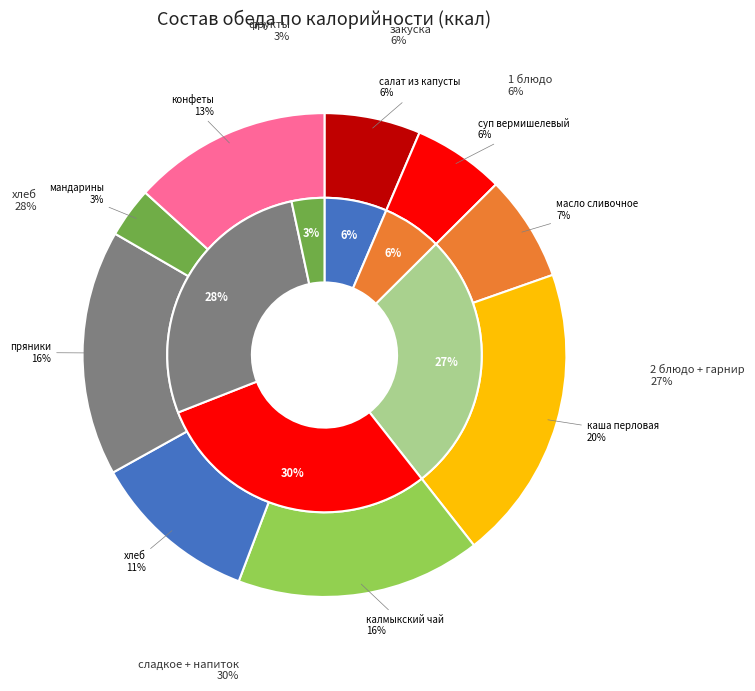

How many segments does this pie chart have?

9